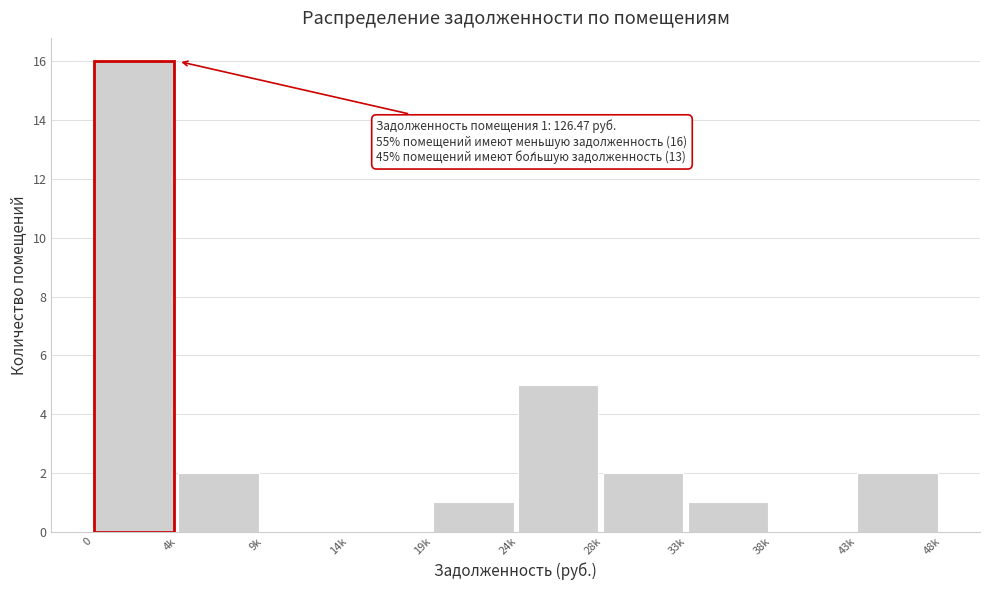

Reading left to right, extract all data points from this chart.

0=16	4k=2	9k=0	14k=0	19k=1	24k=5	28k=2	33k=1	38k=0	43k=2